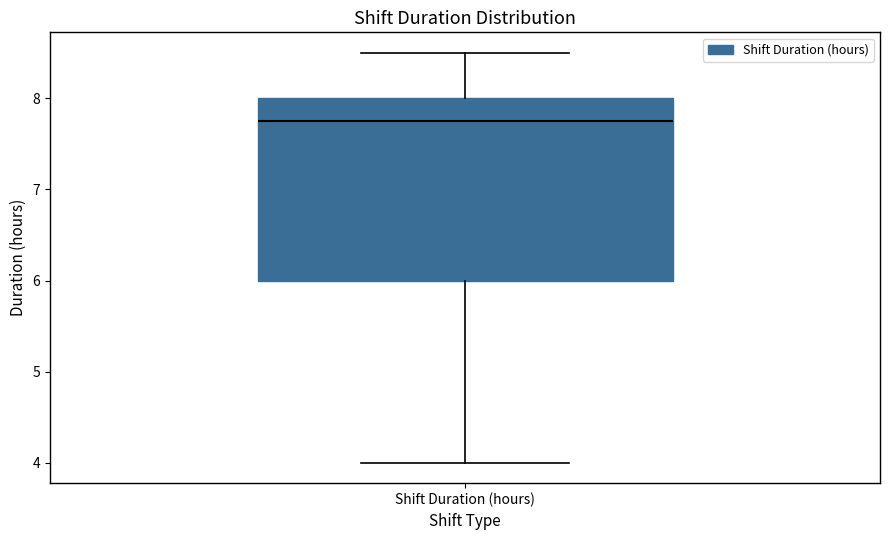

Where is the lower edge of the box for Shift Duration (hours) on the y-axis? The values are not printed on the chart, so give them approximately, as read against the axis.

6.0